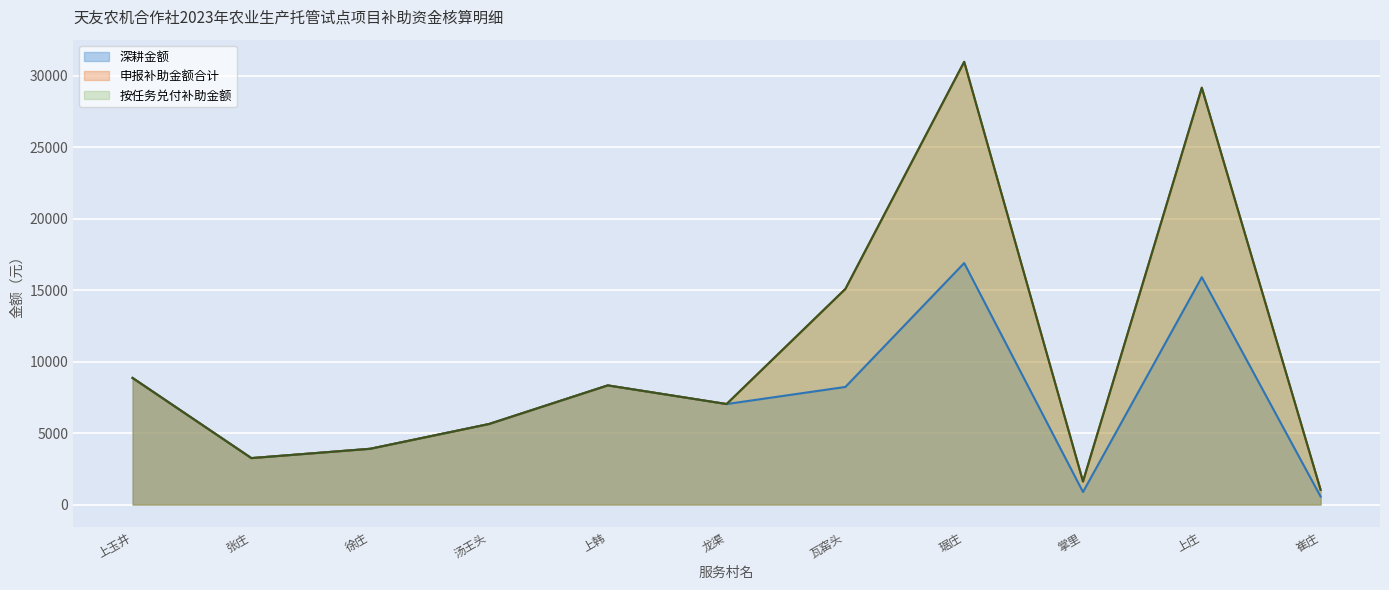

What is the minimum value for 深耕金额?

562.7